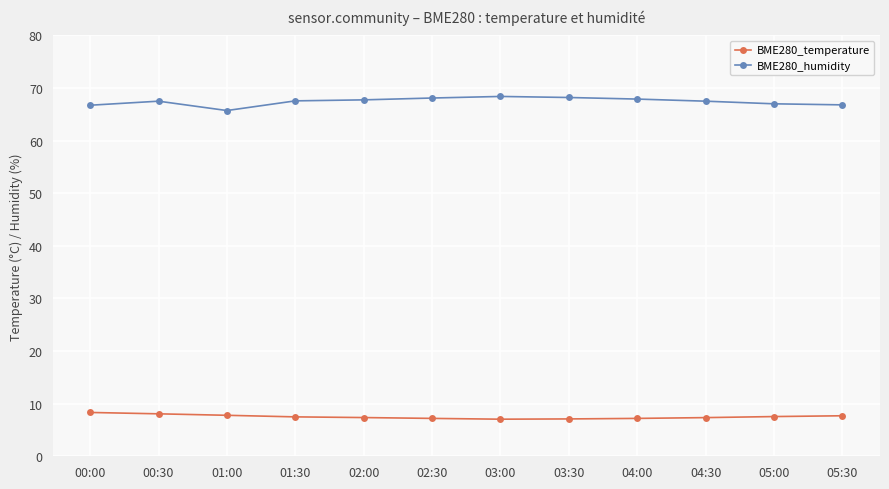

What is the average value of the BME280_temperature series?

7.5